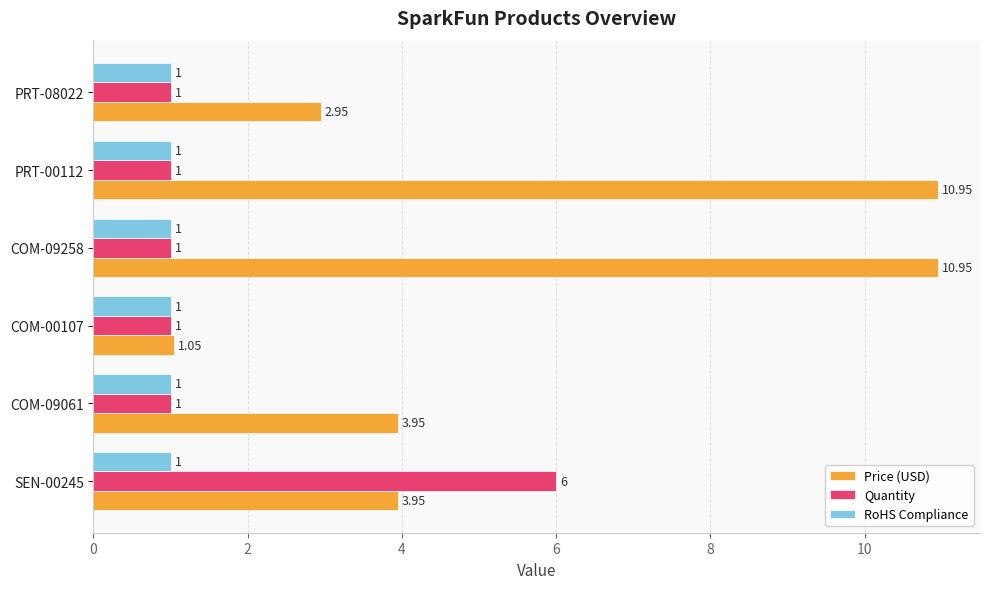

What is the total value across all series at PRT-08022?

5.0